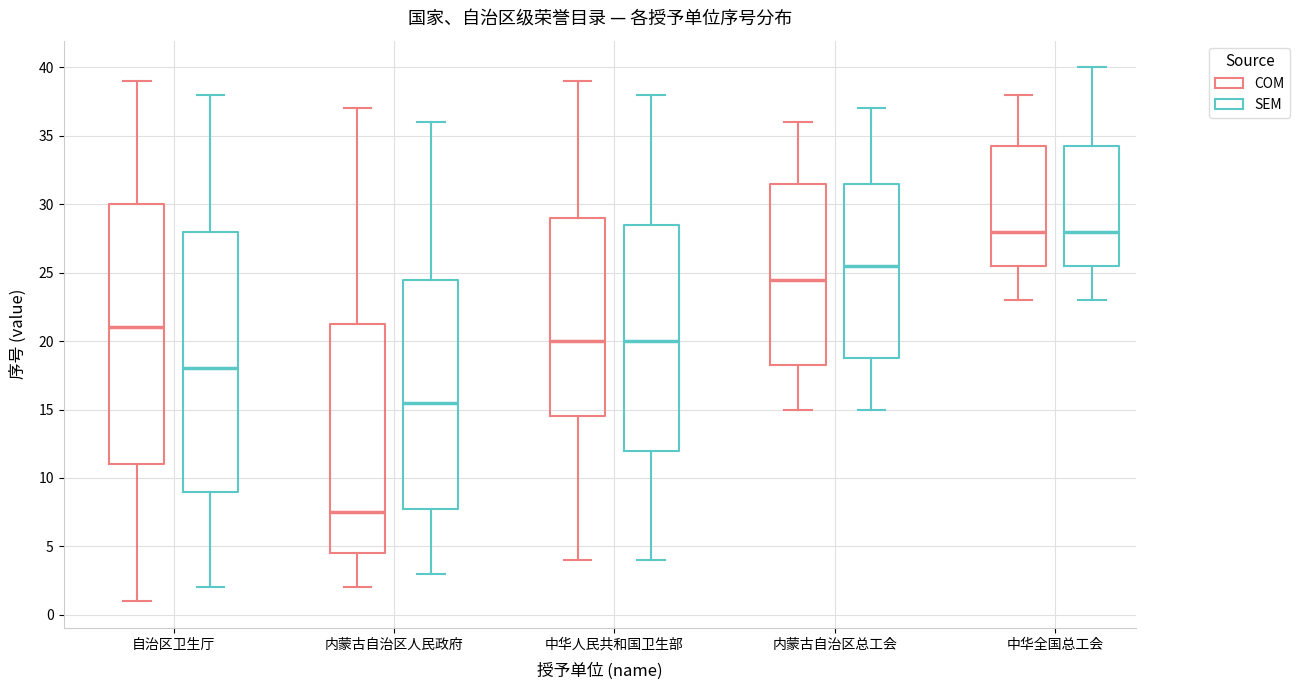

Reading left to right, read every box against the y-axis: the position of its median line, the range the box covers, and the ends of its whiskers. The values are not printed on the chart, so give them approximately, as read against the axis.

自治区卫生厅 (COM): median 21.0, box 11.0 to 30.0, whiskers 1.0 to 39.0
自治区卫生厅 (SEM): median 18.0, box 9.0 to 28.0, whiskers 2.0 to 38.0
内蒙古自治区人民政府 (COM): median 7.5, box 4.5 to 21.5, whiskers 2.0 to 37.0
内蒙古自治区人民政府 (SEM): median 15.5, box 8.0 to 24.5, whiskers 3.0 to 36.0
中华人民共和国卫生部 (COM): median 20.0, box 14.5 to 29.0, whiskers 4.0 to 39.0
中华人民共和国卫生部 (SEM): median 20.0, box 12.0 to 28.5, whiskers 4.0 to 38.0
内蒙古自治区总工会 (COM): median 24.5, box 18.5 to 31.5, whiskers 15.0 to 36.0
内蒙古自治区总工会 (SEM): median 25.5, box 19.0 to 31.5, whiskers 15.0 to 37.0
中华全国总工会 (COM): median 28.0, box 25.5 to 34.5, whiskers 23.0 to 38.0
中华全国总工会 (SEM): median 28.0, box 25.5 to 34.5, whiskers 23.0 to 40.0